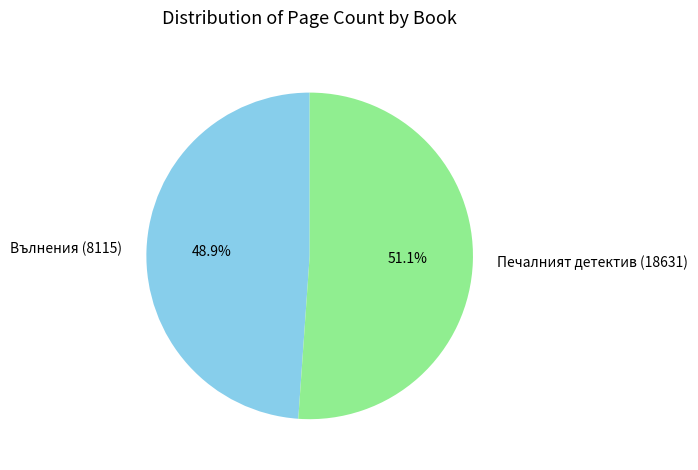

Which slice is the smallest?

Вълнения (8115)